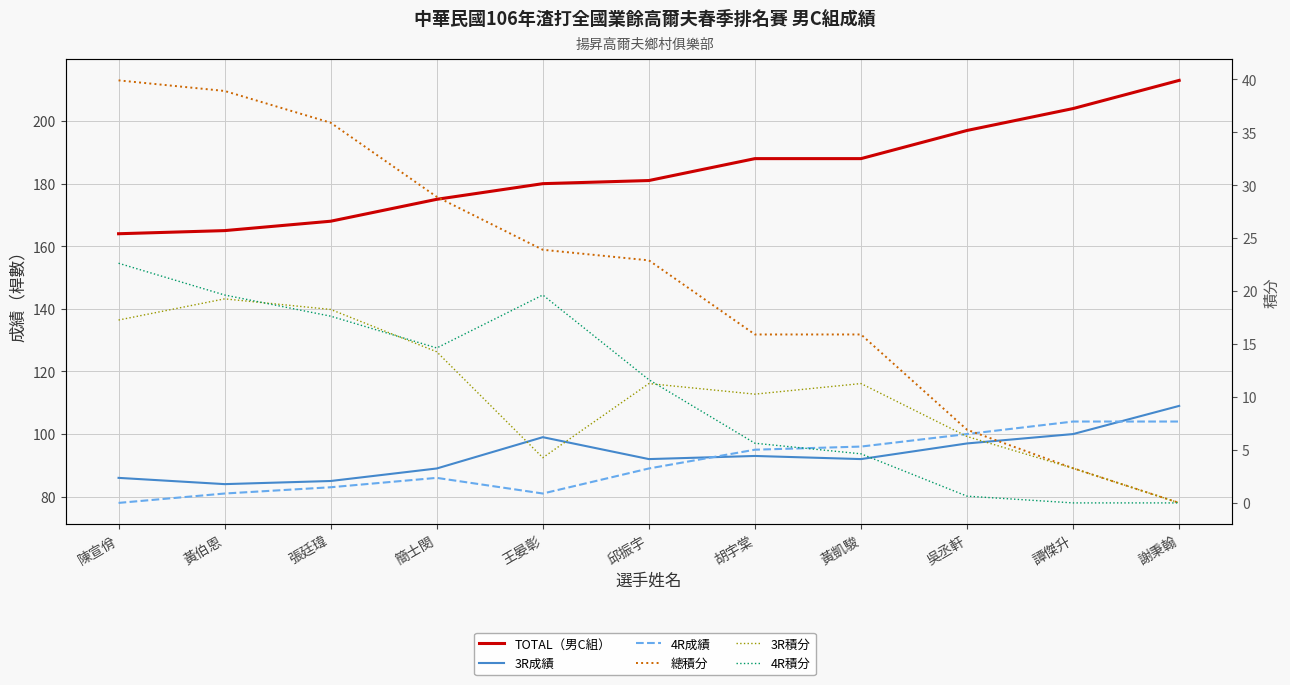

Is it true that 4R成績 equals 95.0 at 胡宇棠?

True